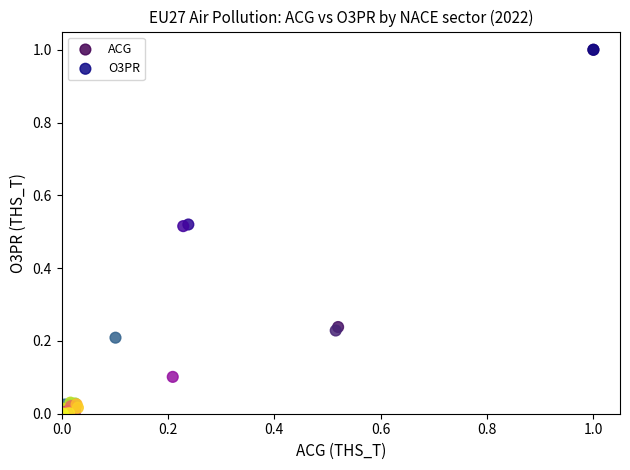

What are all the series names shown in the legend?

ACG, O3PR